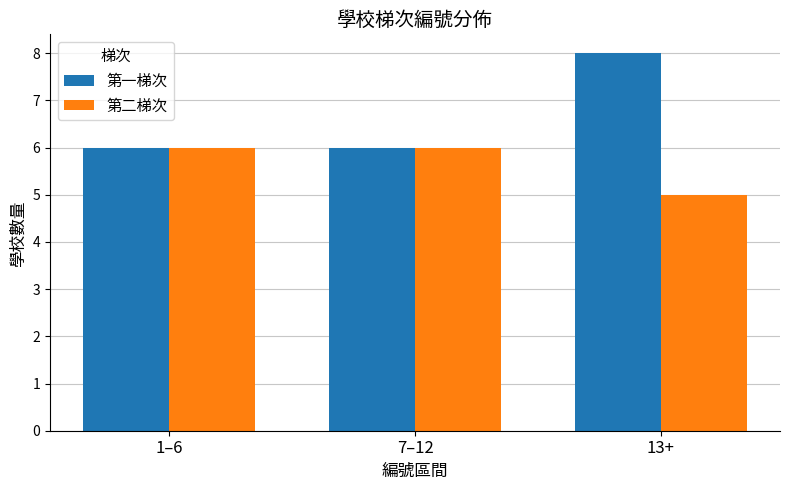

Reading right to left, what are all the values shown in this chart?

第一梯次: 13+=8	7–12=6	1–6=6
第二梯次: 13+=5	7–12=6	1–6=6